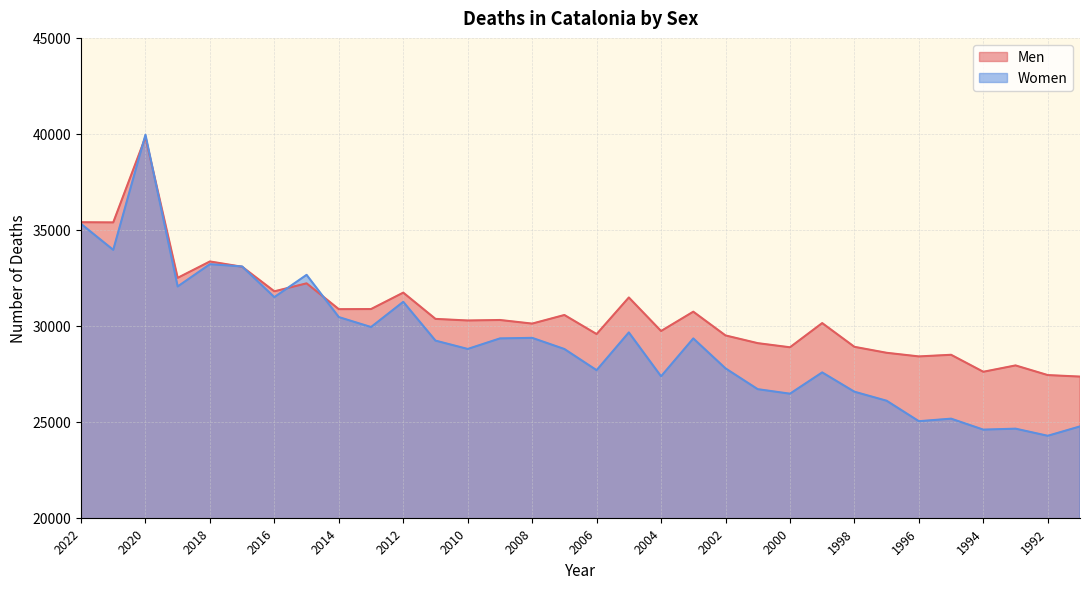

Does the chart display data point markers on the line(s)?

No